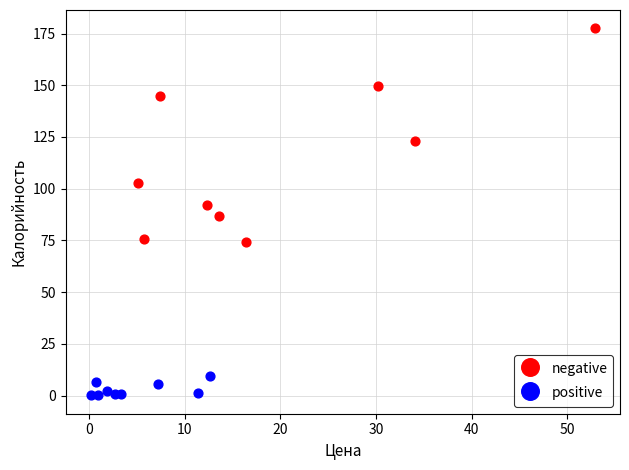

Which series reaches the minimum Y coordinate?

positive